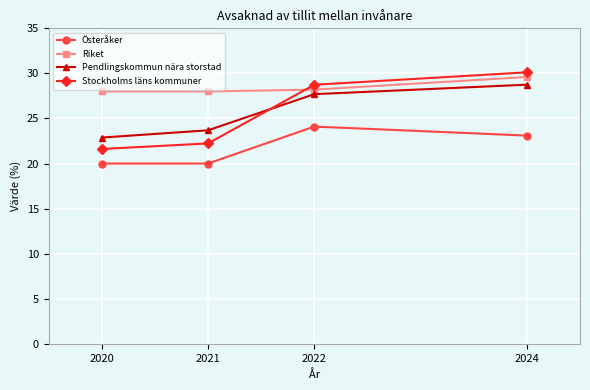

At how many categories does at least one series exceed 26?

4